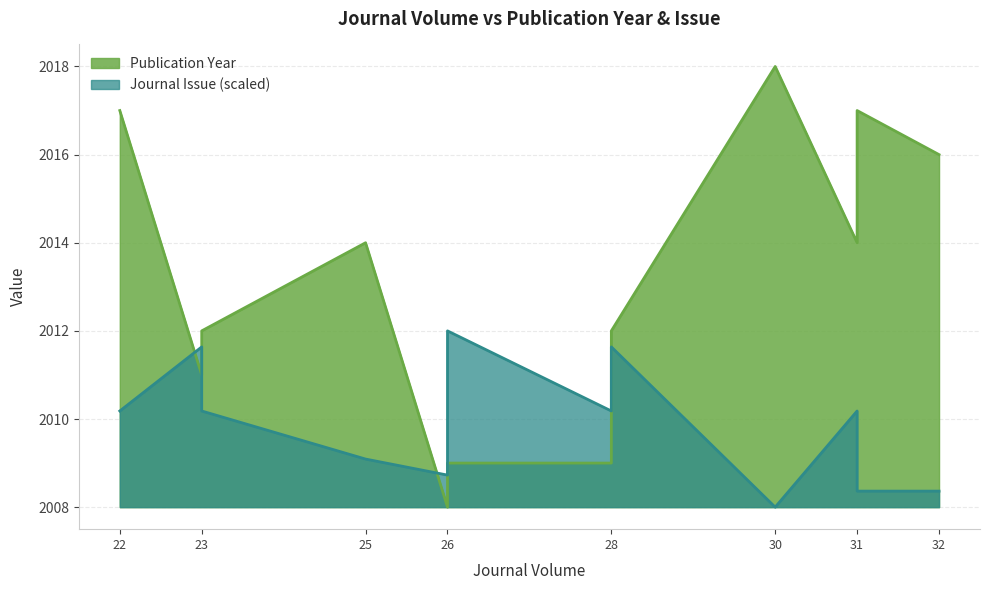

Which category has the lowest value across all series?

26